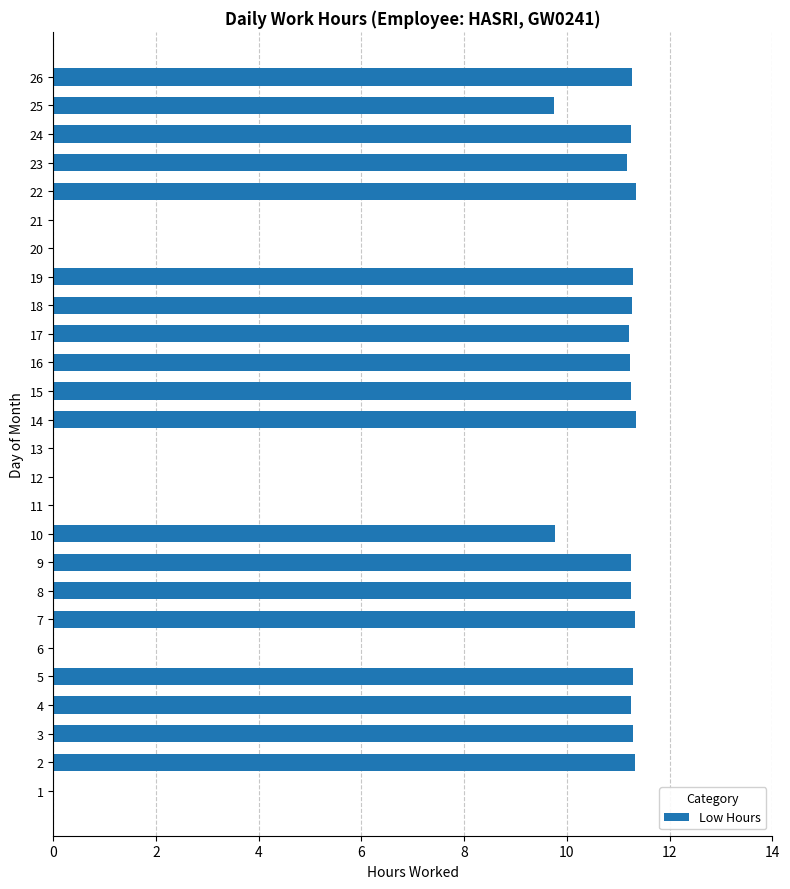

Does the chart contain stacked bars?

No